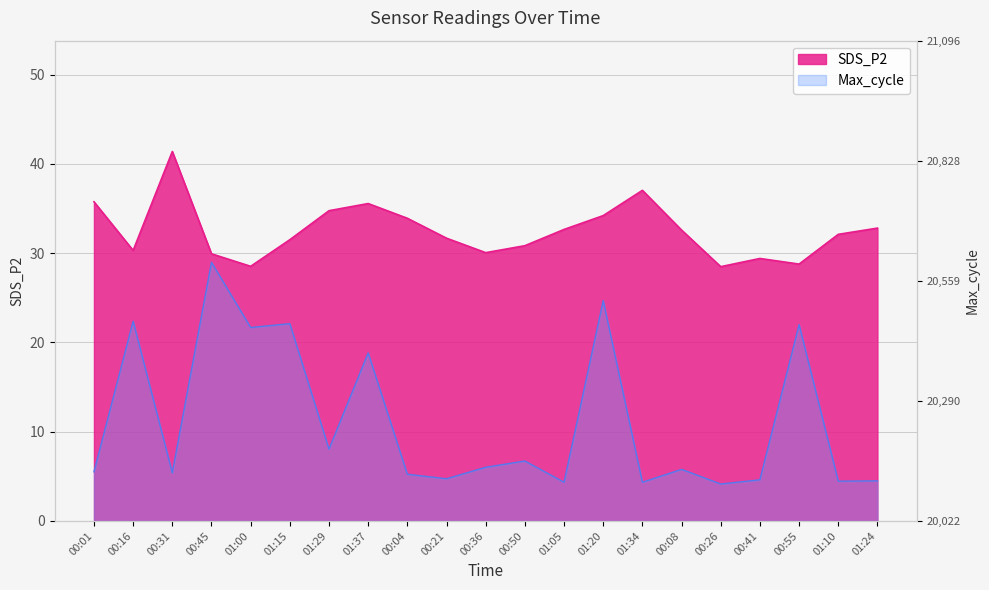

How many lines are shown in the chart?

2